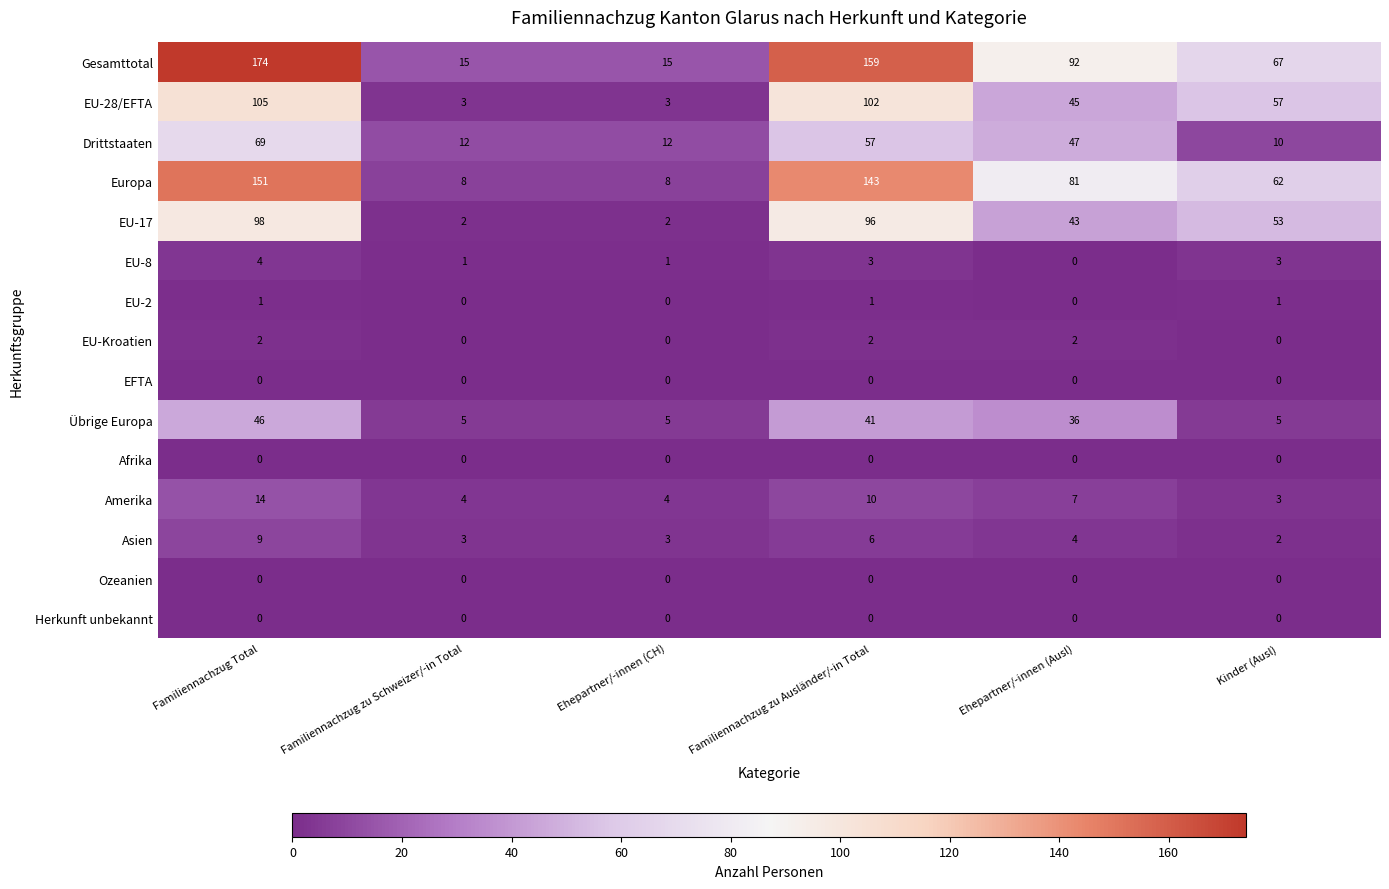

At which category is the sum across all series the highest?

Familiennachzug Total